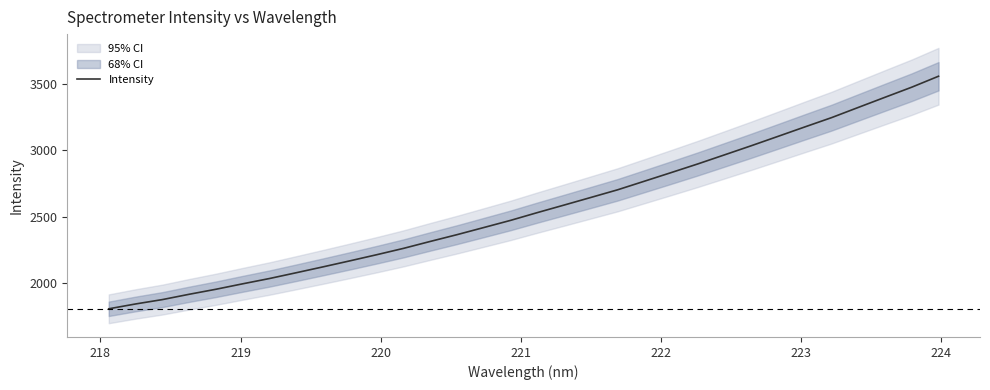

What is the average value?

2565.5